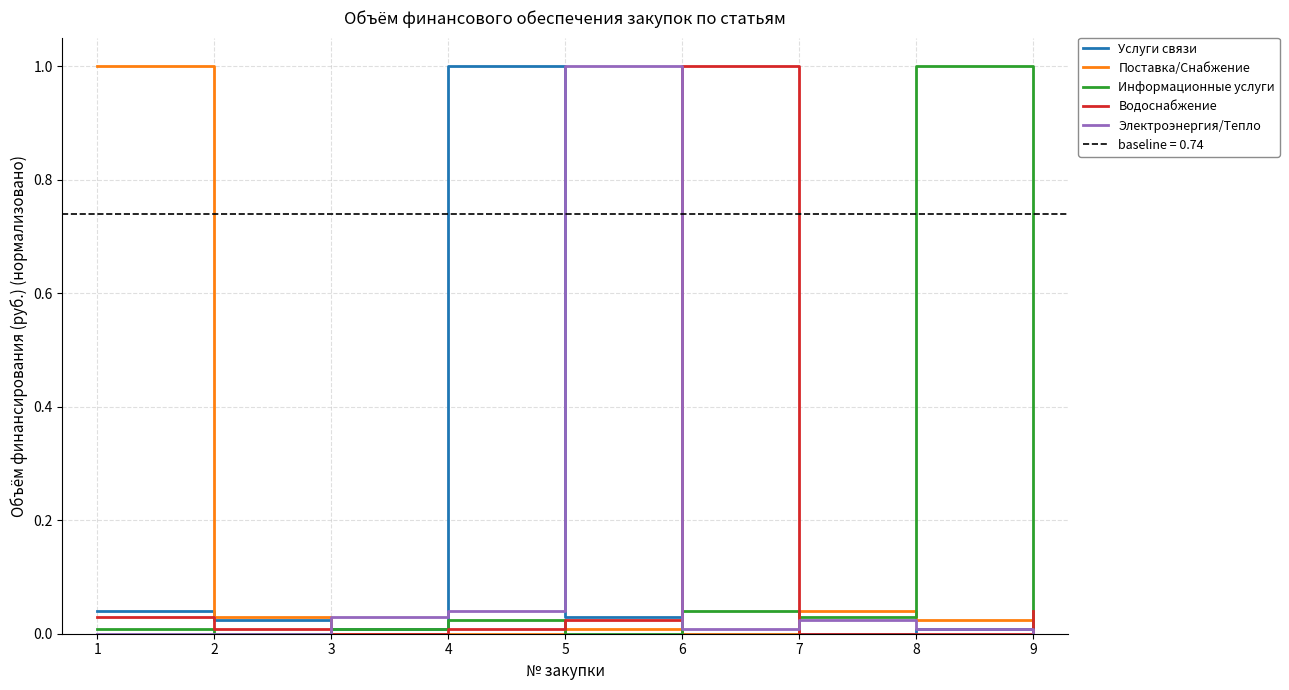

How many values in Водоснабжение are above zero?

6